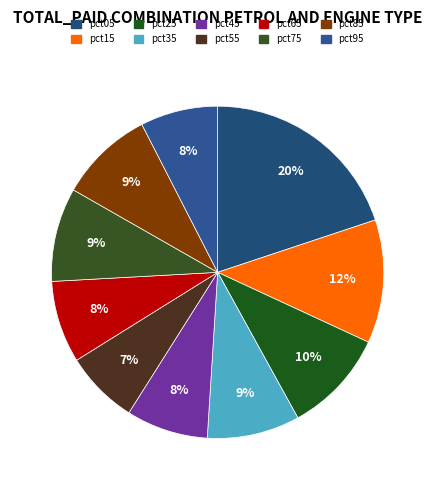

What is the largest slice in the pie chart?

pct05